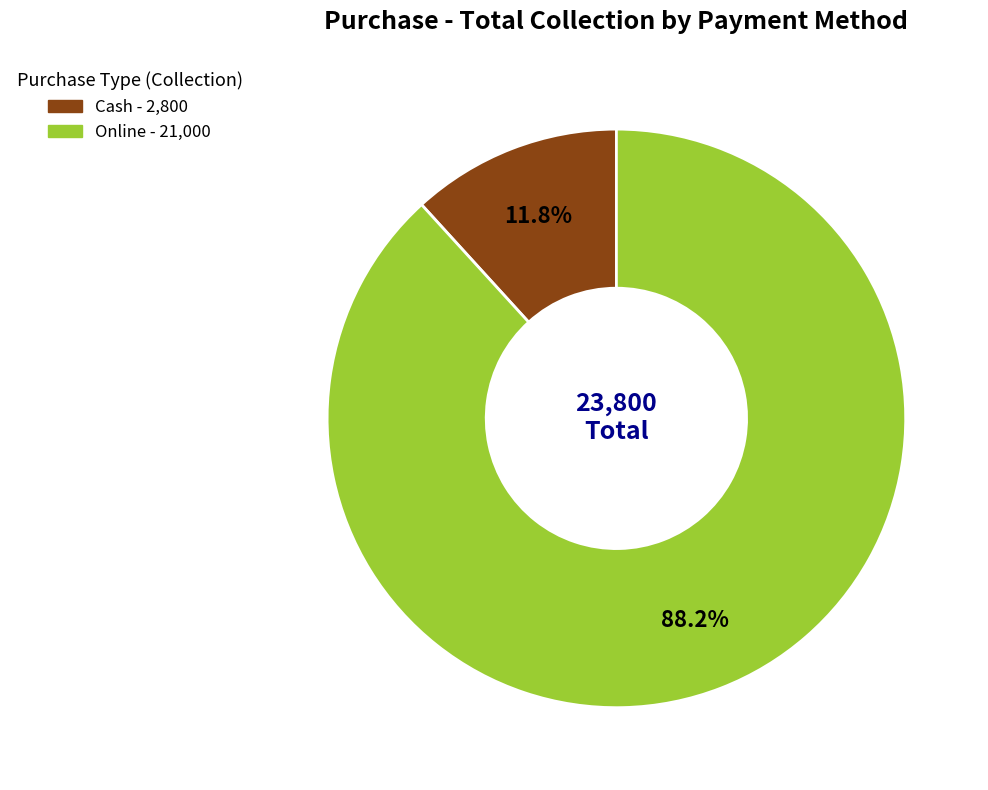

What is the smallest slice in the pie chart?

Cash